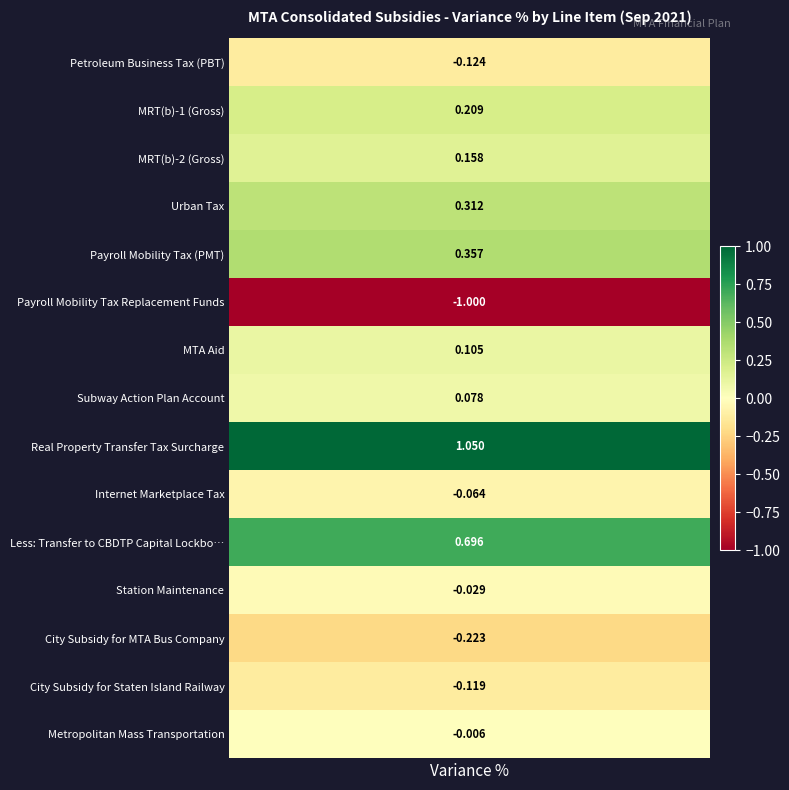

List the labels in order of value, largest first.

Real Property Transfer Tax Surcharge, Less: Transfer to CBDTP Capital Lockbox, Payroll Mobility Tax (PMT), Urban Tax, MRT(b)-1 (Gross), MRT(b)-2 (Gross), MTA Aid, Subway Action Plan Account, Metropolitan Mass Transportation, Station Maintenance, Internet Marketplace Tax, City Subsidy for Staten Island Railway, Petroleum Business Tax (PBT), City Subsidy for MTA Bus Company, Payroll Mobility Tax Replacement Funds